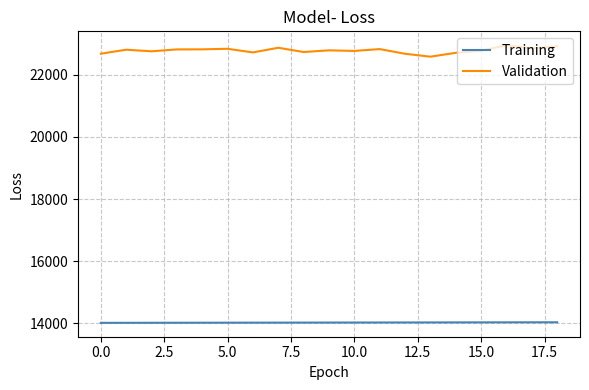

List the series in order of their overall mean, lowest first.

Training, Validation